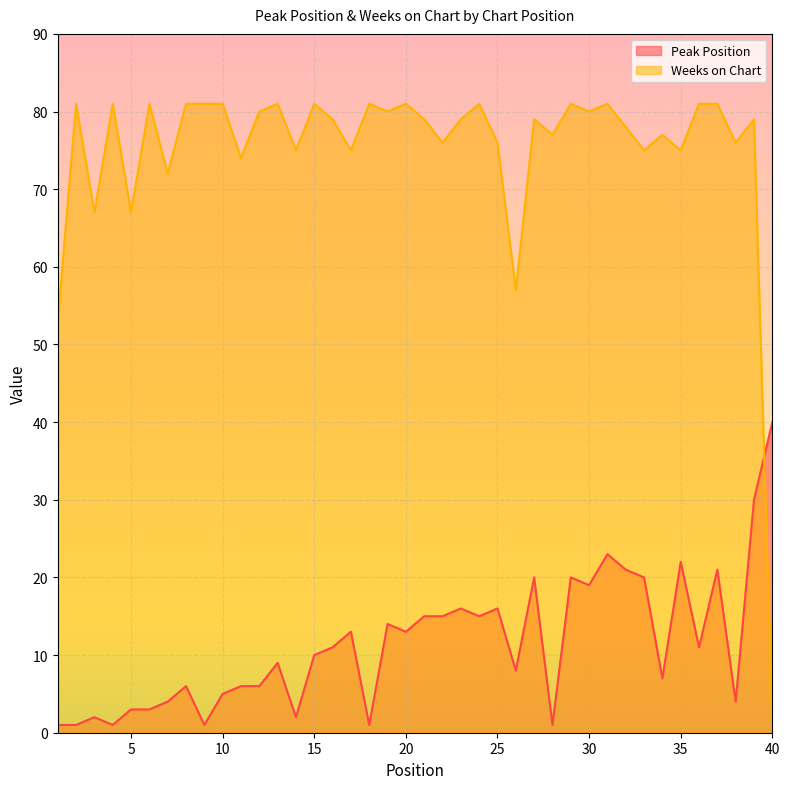

Between 26 and 35, which is larger?

35